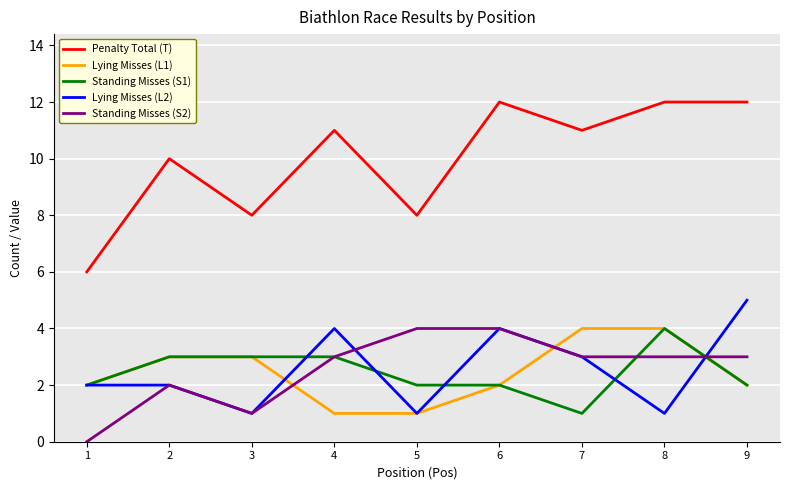

What is the total value across all series at 9?

24